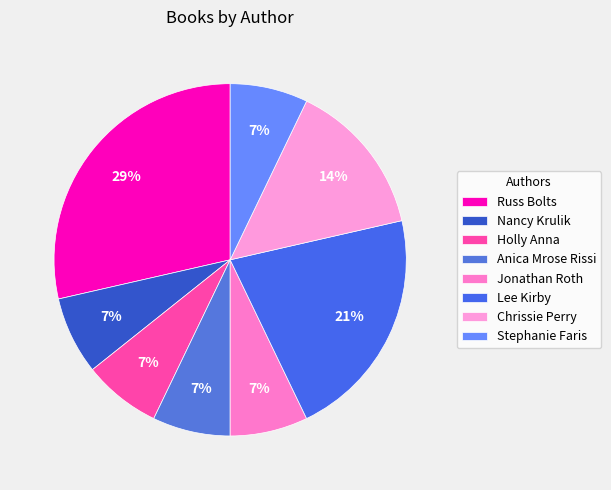

What is the largest slice in the pie chart?

Russ Bolts